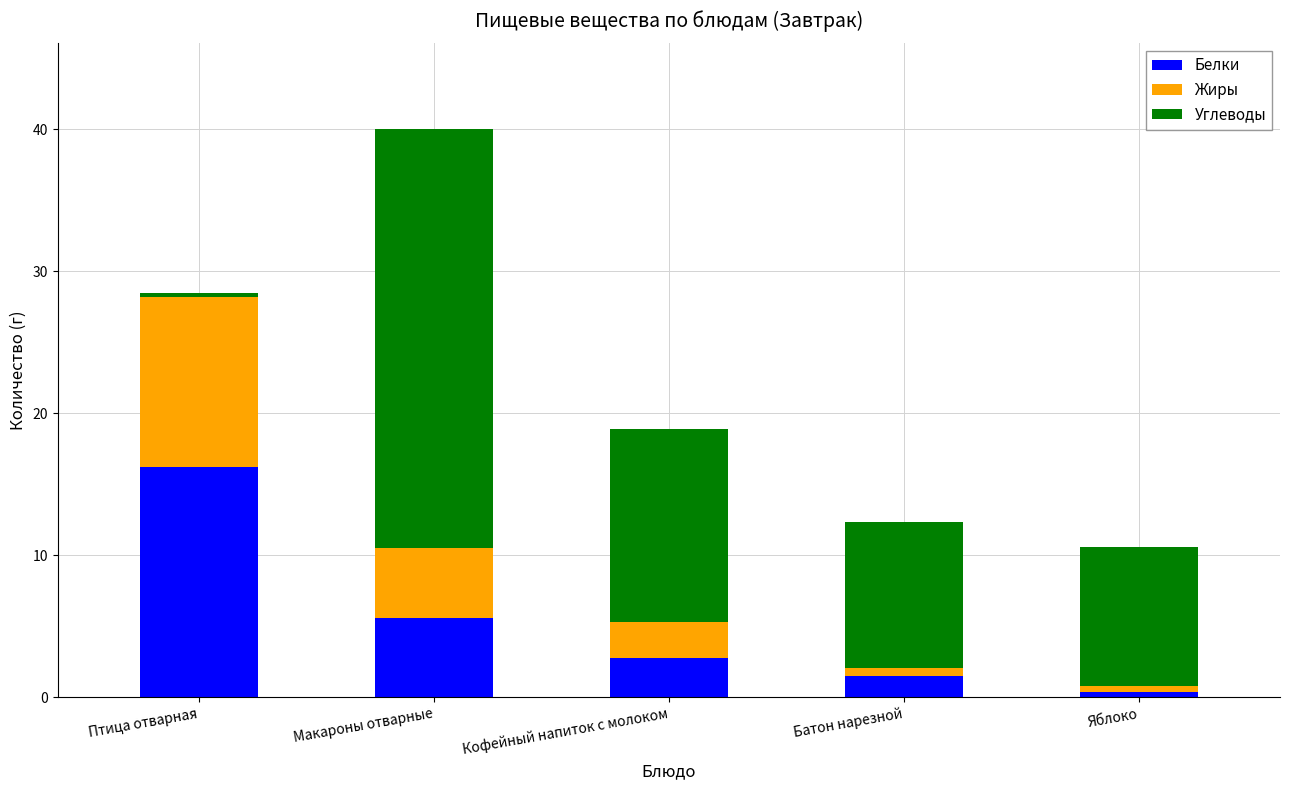

Where is Белки nearest to the value 8?

Макароны отварные